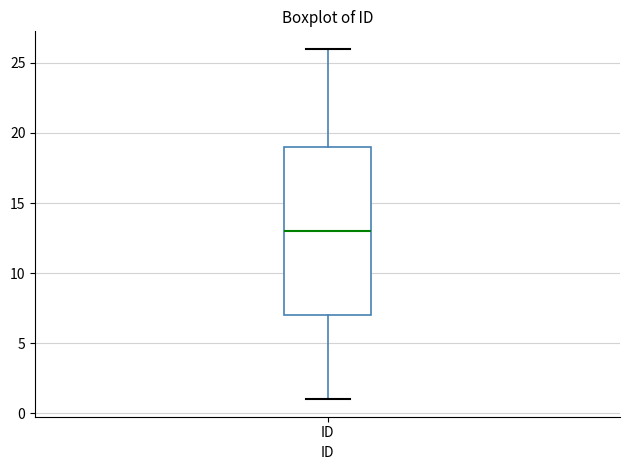

Read this box plot against the y-axis: the position of the median line, the range covered by the box, and the ends of both whiskers. The values are not printed on the chart, so give them approximately, as read against the axis.

median 13, box 7 to 19, whiskers 1 to 26